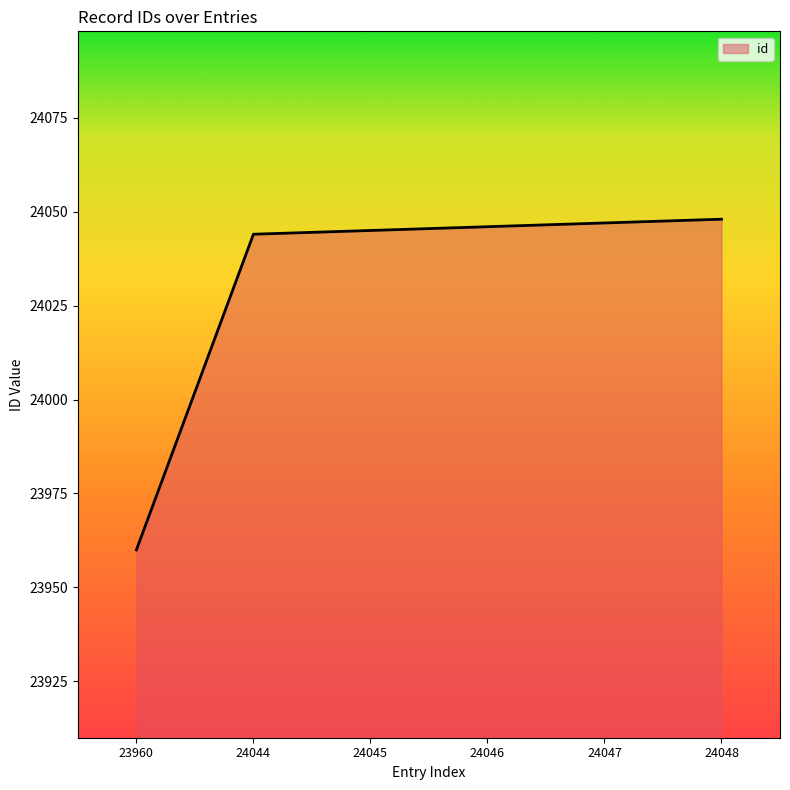

True or false: the data has more than 2 interior local peaks.

False